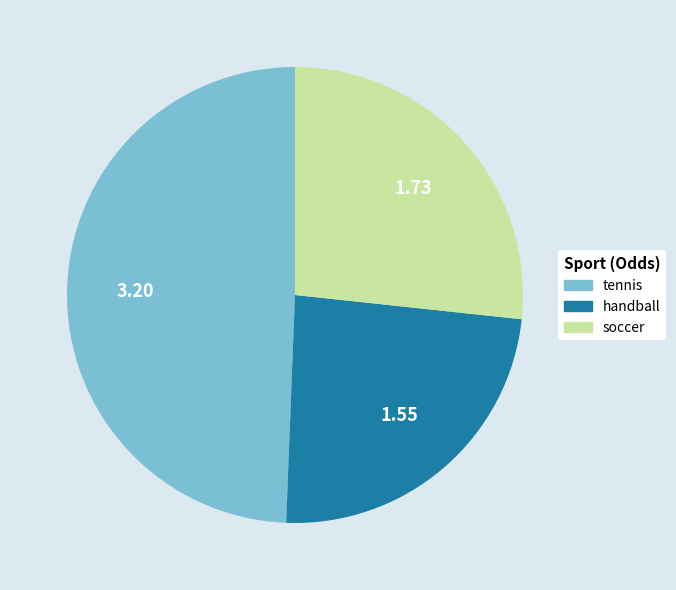

Does any single category account for the majority?

No